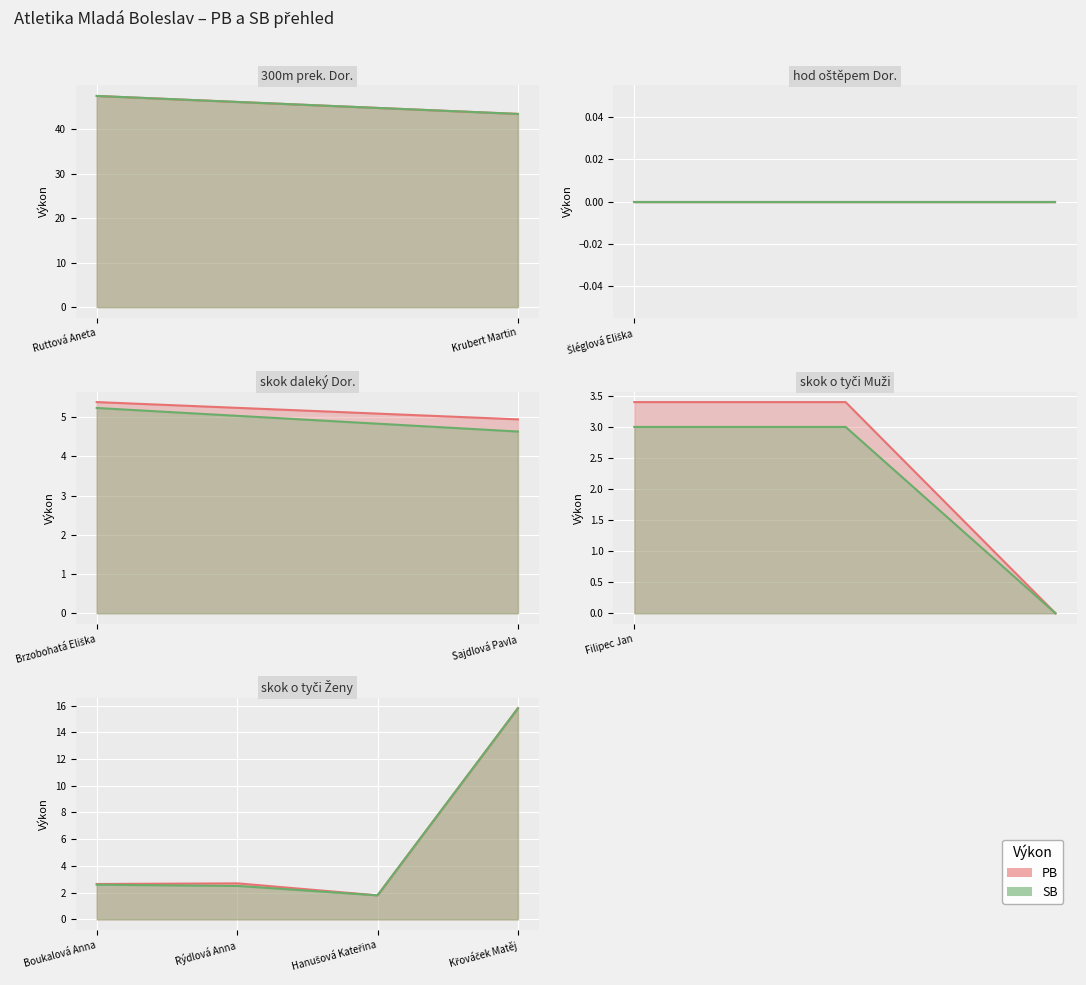

Which category has the highest value across all series?

Ruttová Aneta